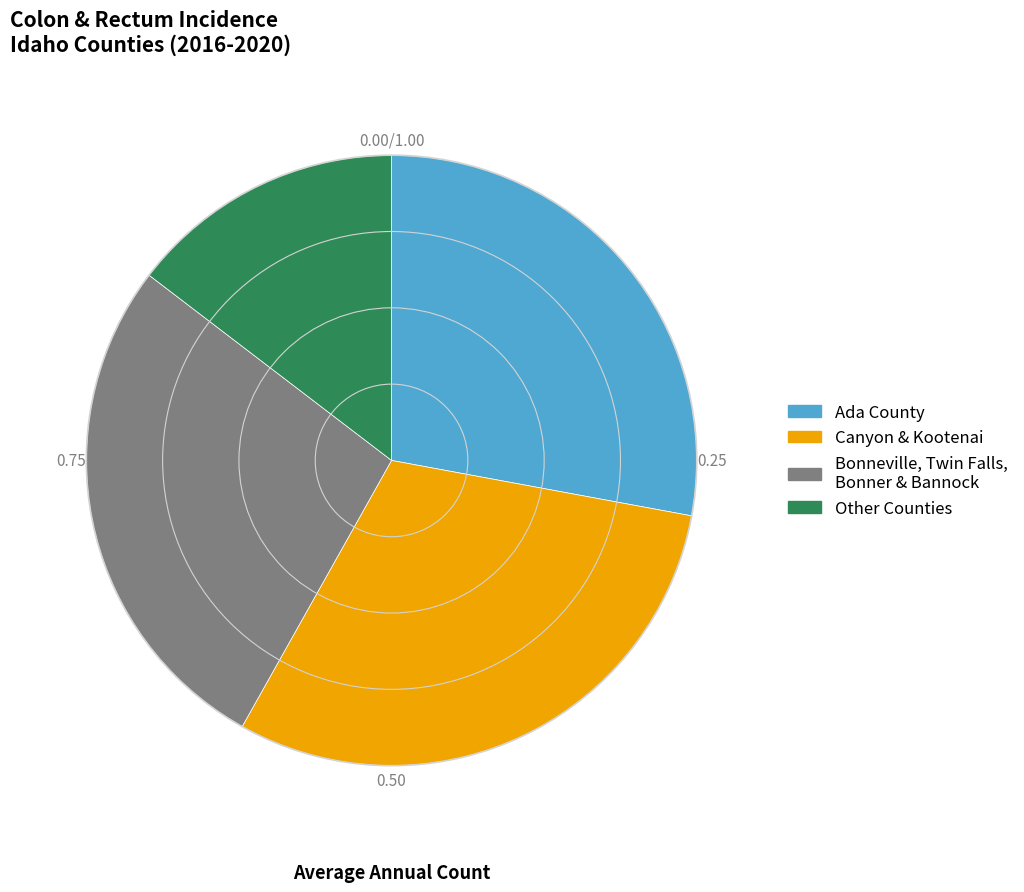

Approximately how many times larger is the value at Bonneville, Twin Falls, Bonner & Bannock compared to Ada County?

1.0